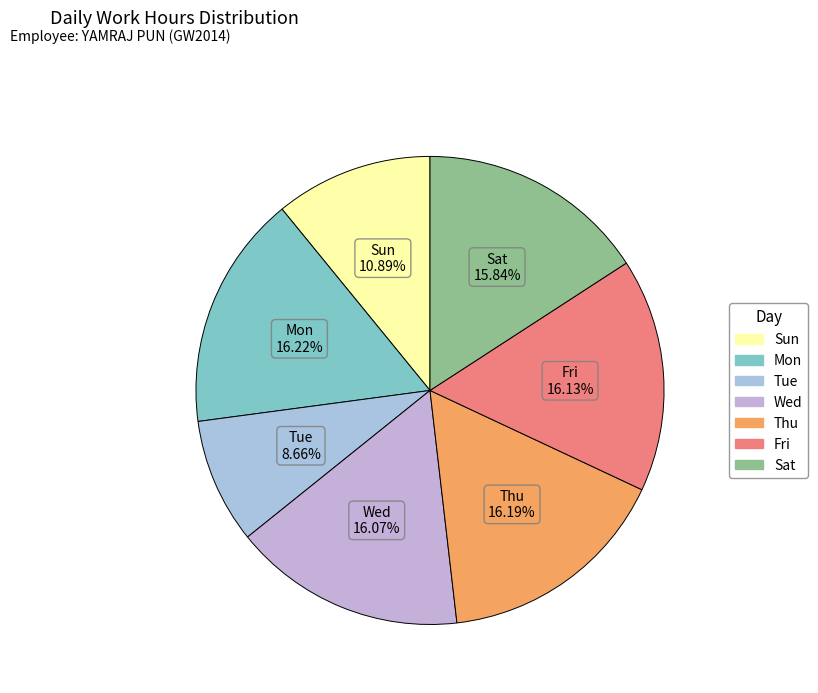

How many segments does this pie chart have?

7